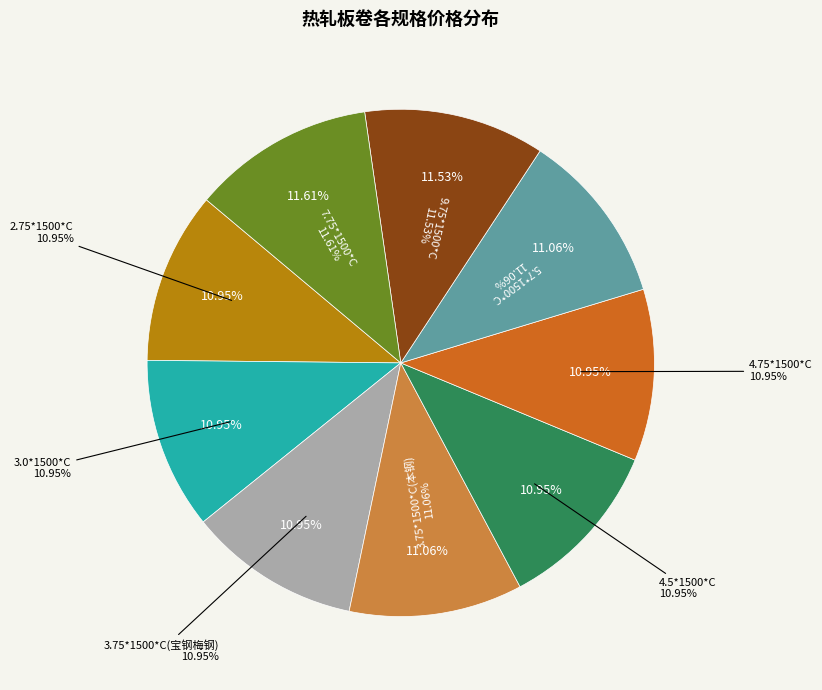

Which slice is the smallest?

2.75*1500*C